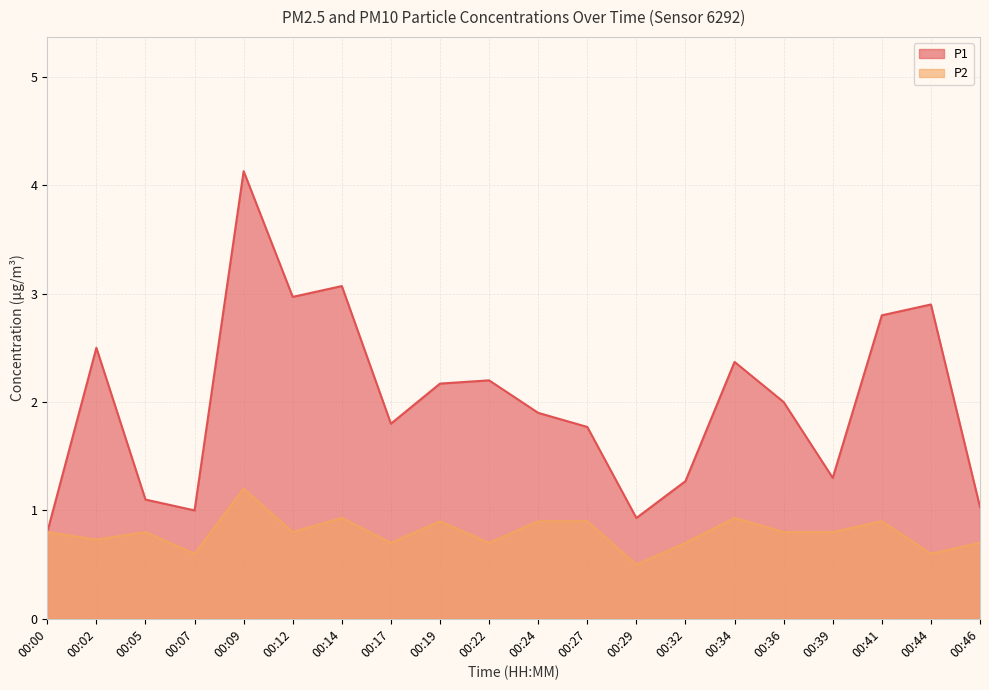

True or false: P1 has more than 1 interior local peaks.

True